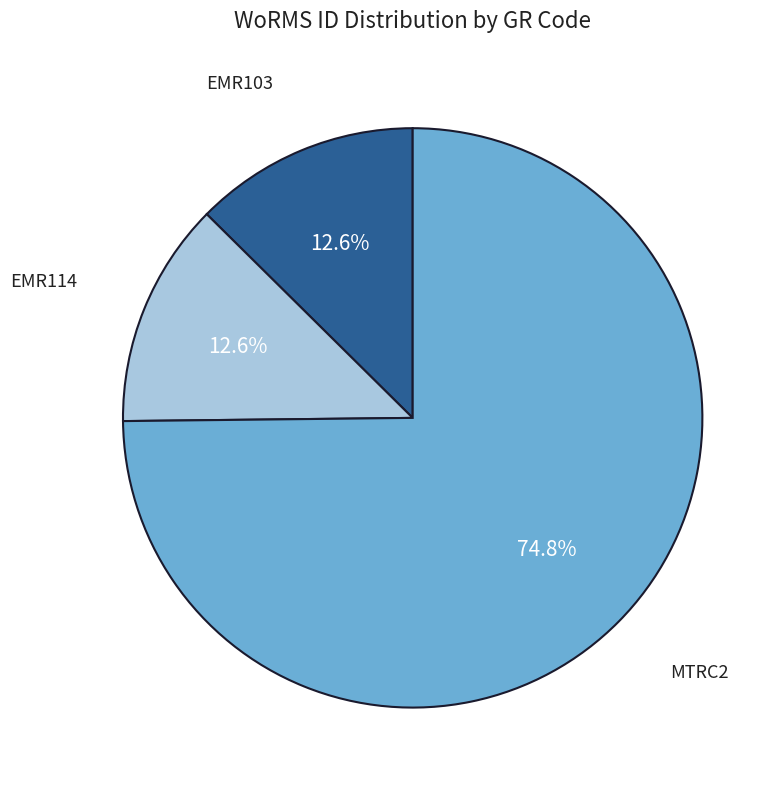

To the nearest percent, what percentage of the pie is EMR103?

13%